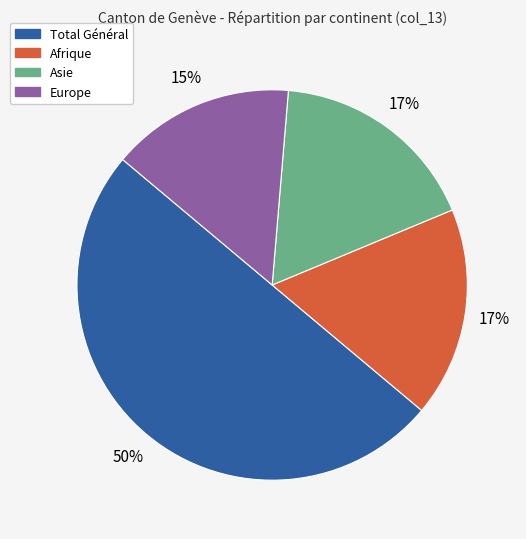

To the nearest percent, what is the average slice percentage?

25%